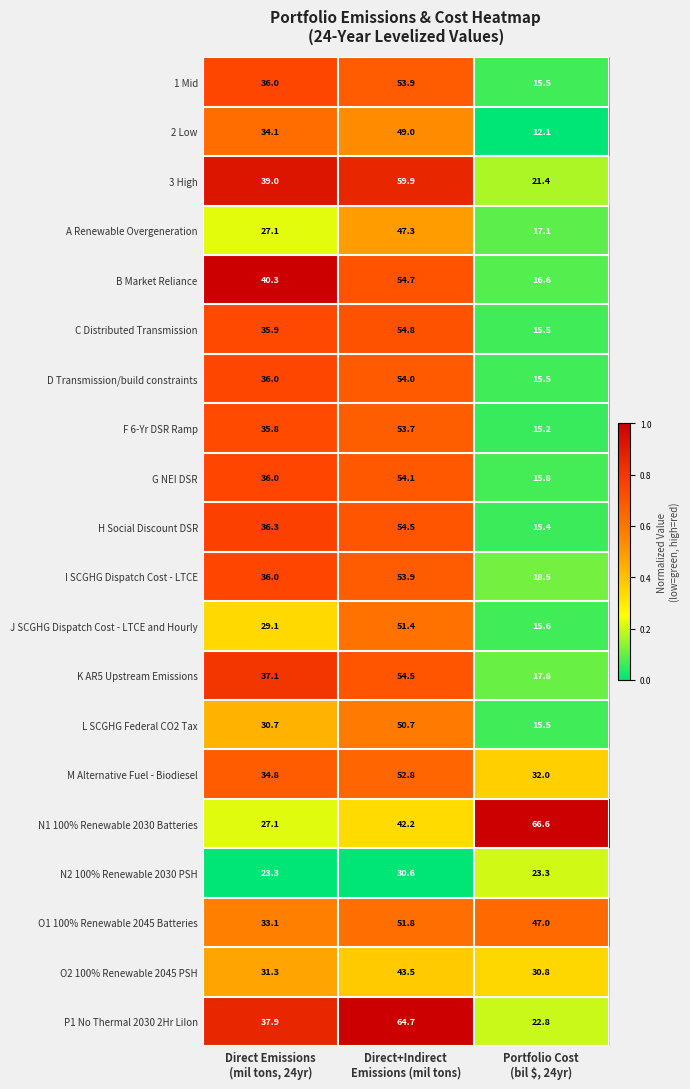

What is the difference between the maximum and second lowest values in the M Alternative Fuel - Biodiesel series?

18.0